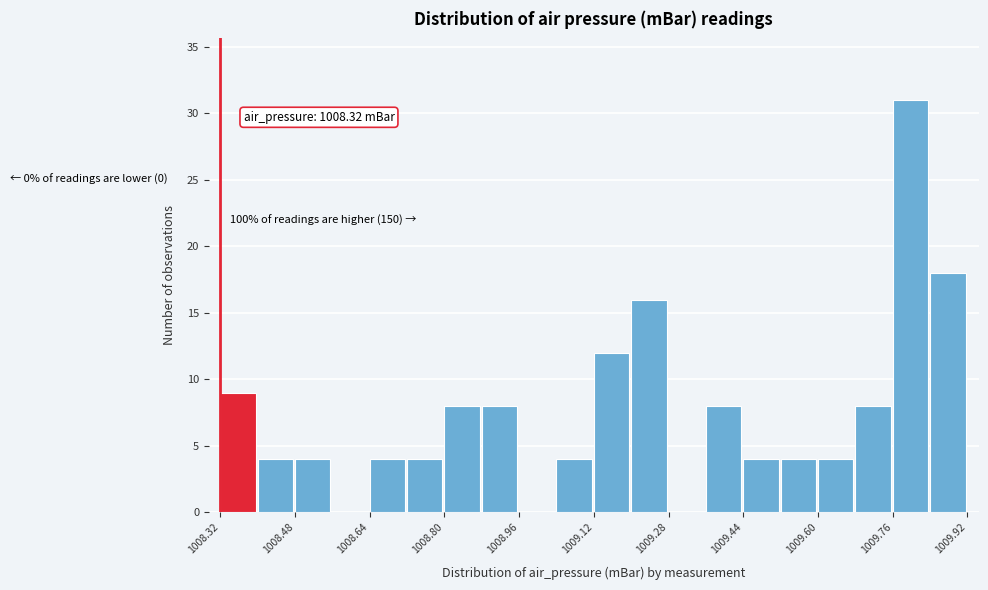

Which range on the x-axis has the tallest bar?

1009.76 to 1009.84